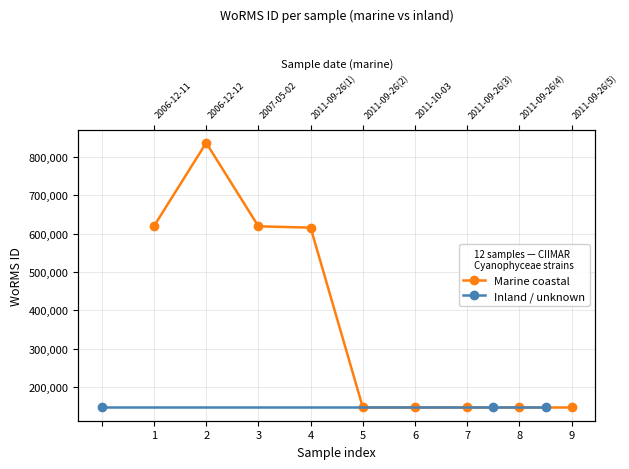

List the labels in order of value, largest first.

2, 1, 3, 4, 5, 6, 7, 8, 9